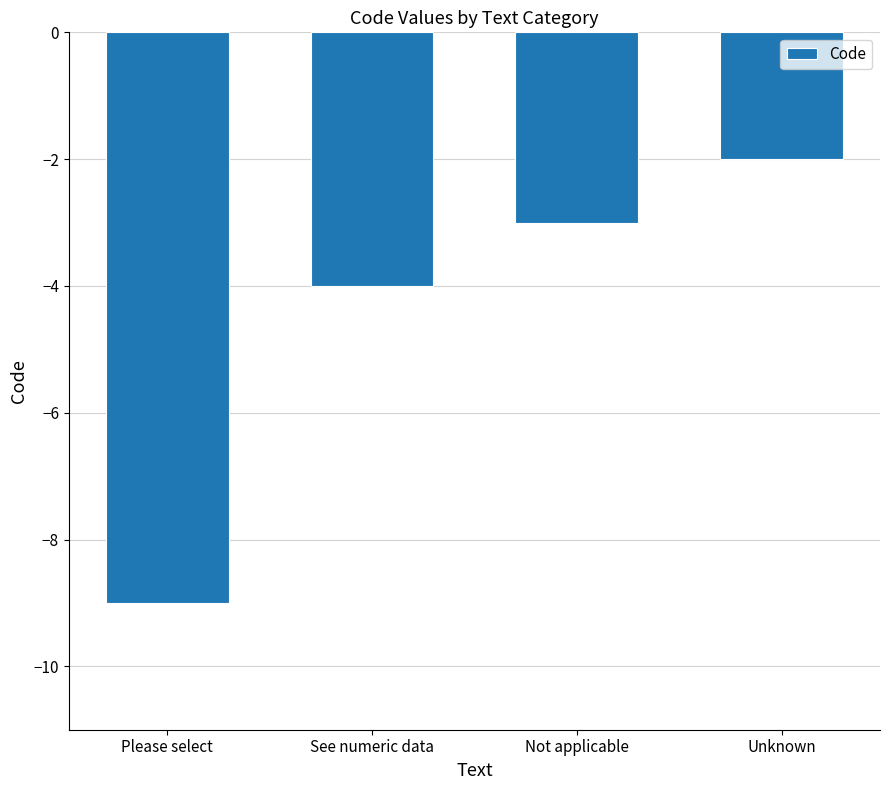

Rank the categories by value from highest to lowest.

Unknown, Not applicable, See numeric data, Please select